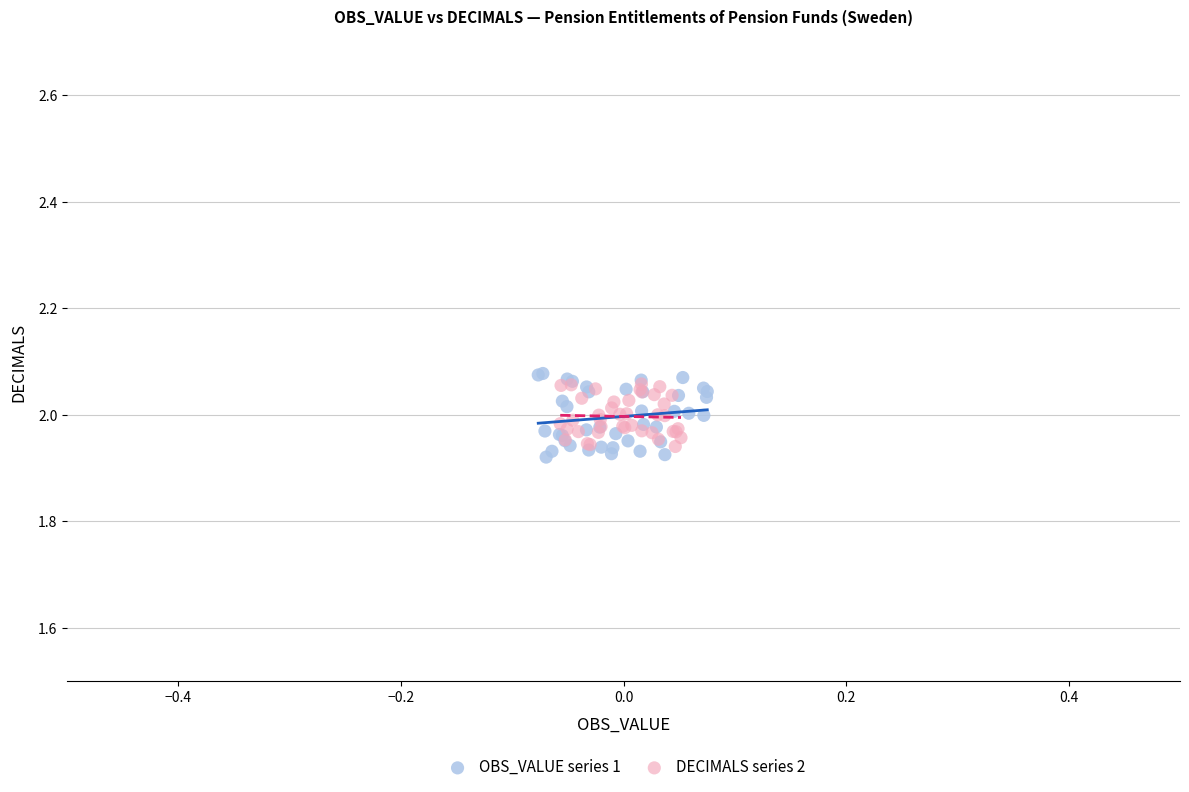

Which series has the widest spread of Y values?

OBS_VALUE series 1